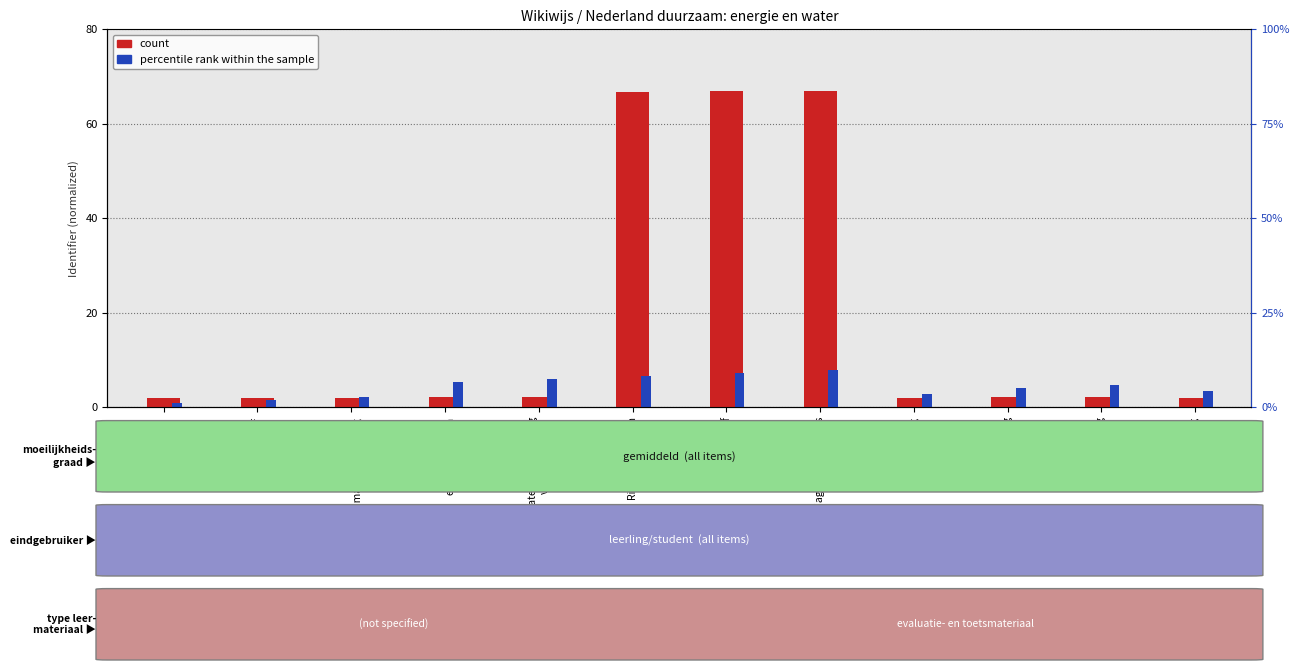

At Test jezelf, list the series in order from largest to smallest.

count, percentile rank within the sample